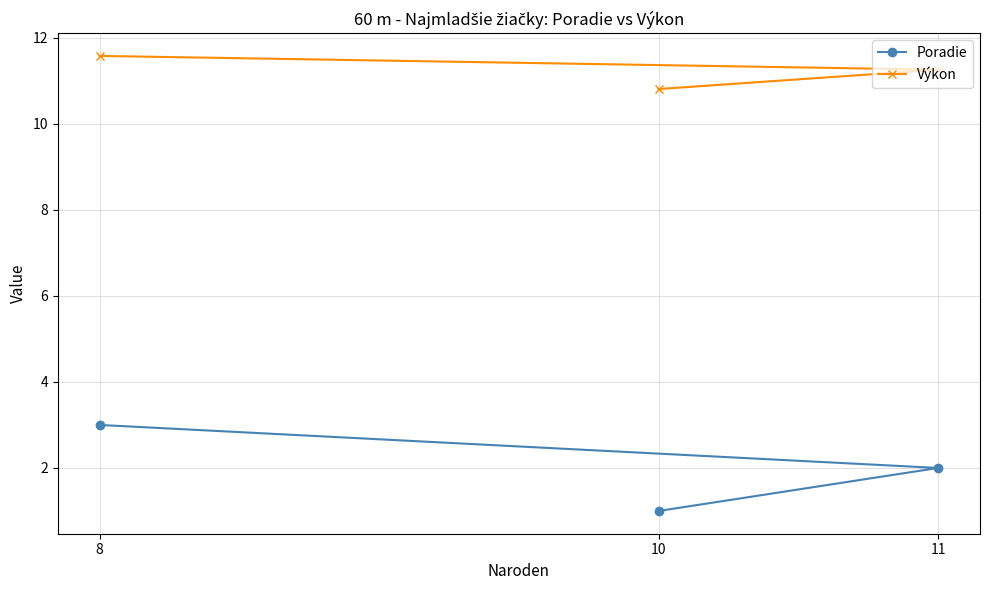

Rank the series by their average value, from highest to lowest.

Výkon, Poradie